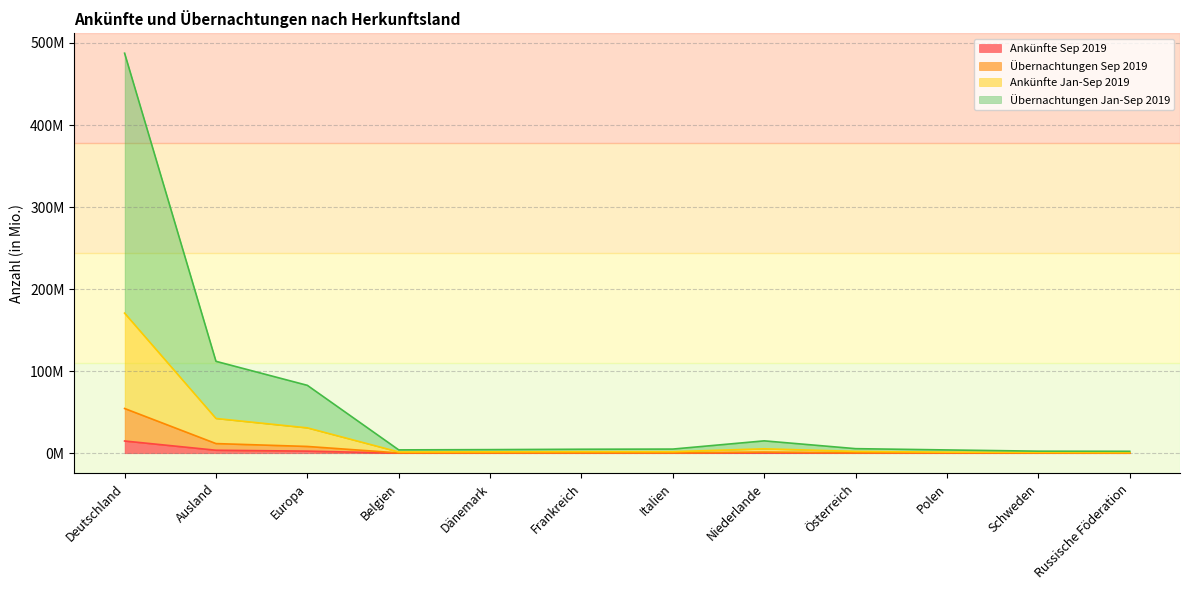

Read the Ankünfte Sep 2019 value at Österreich.

0.2